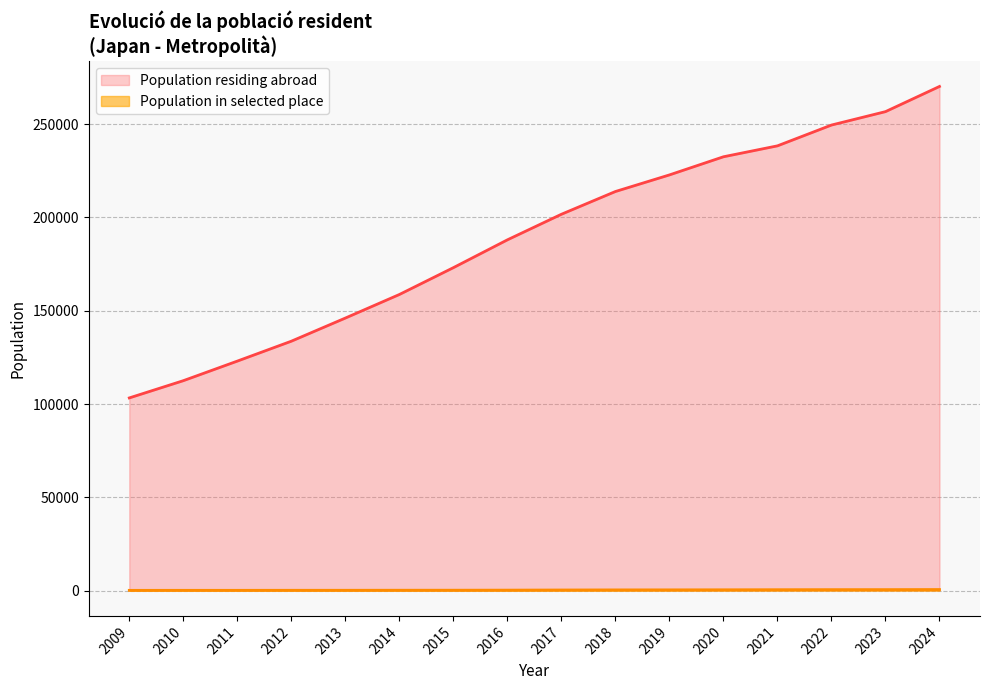

Rank the series by their average value, from lowest to highest.

Population in selected place, Population residing abroad